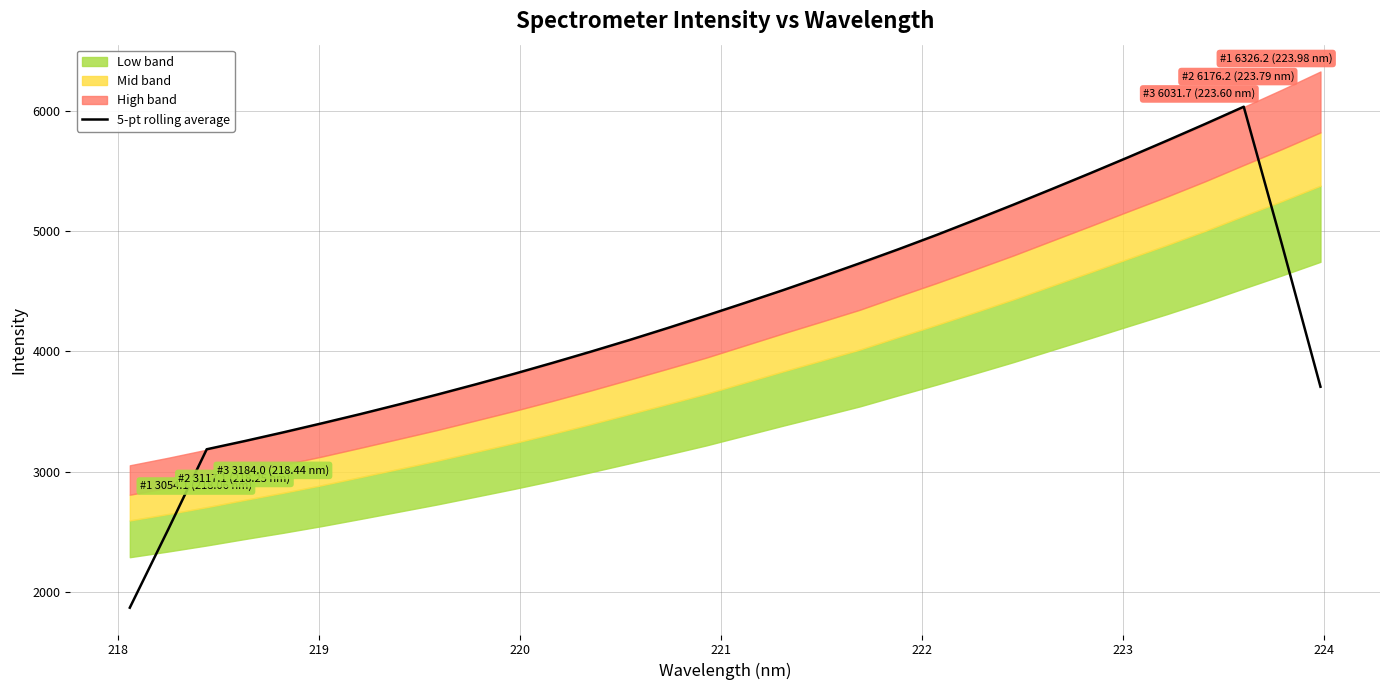

What is the highest value of the 5-pt rolling average series?

6033.3